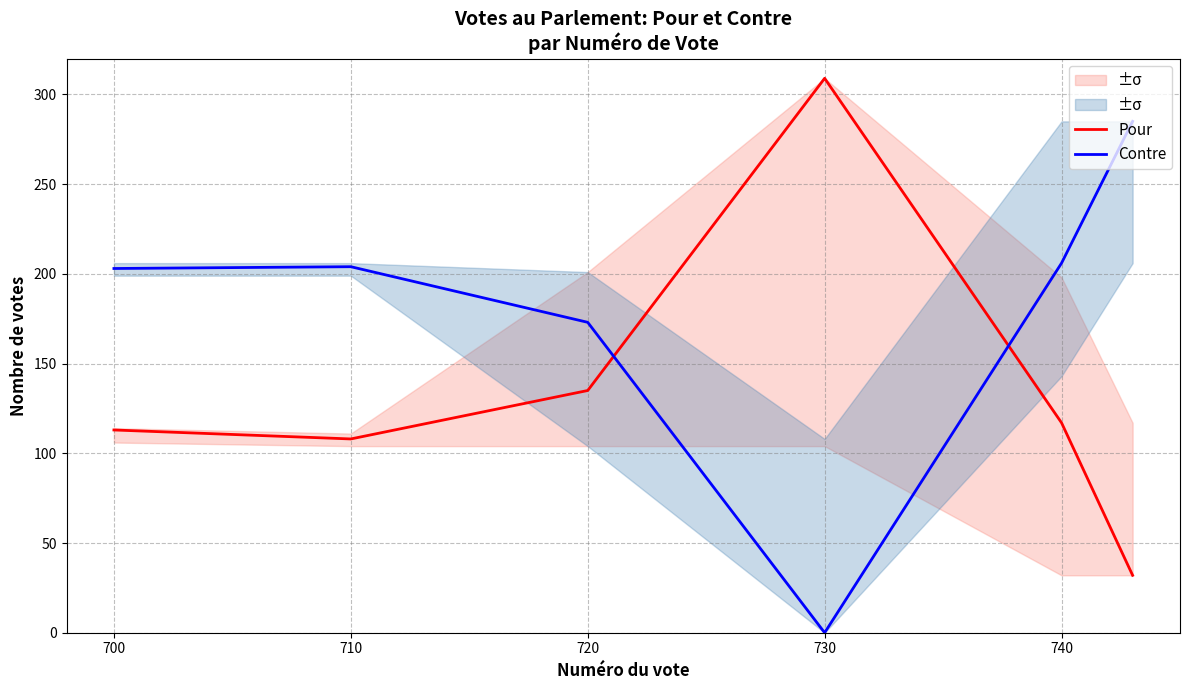

Where is the first local maximum for Pour?

730